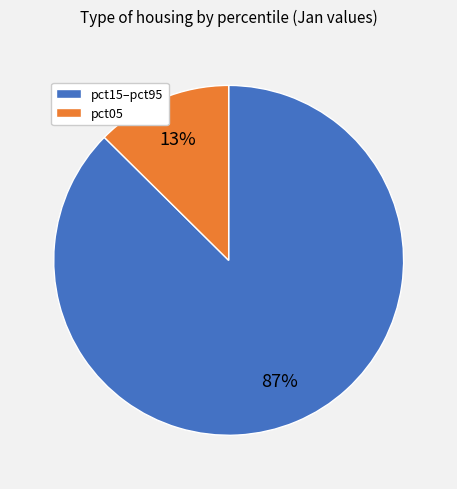

Is there a majority slice in this chart?

Yes